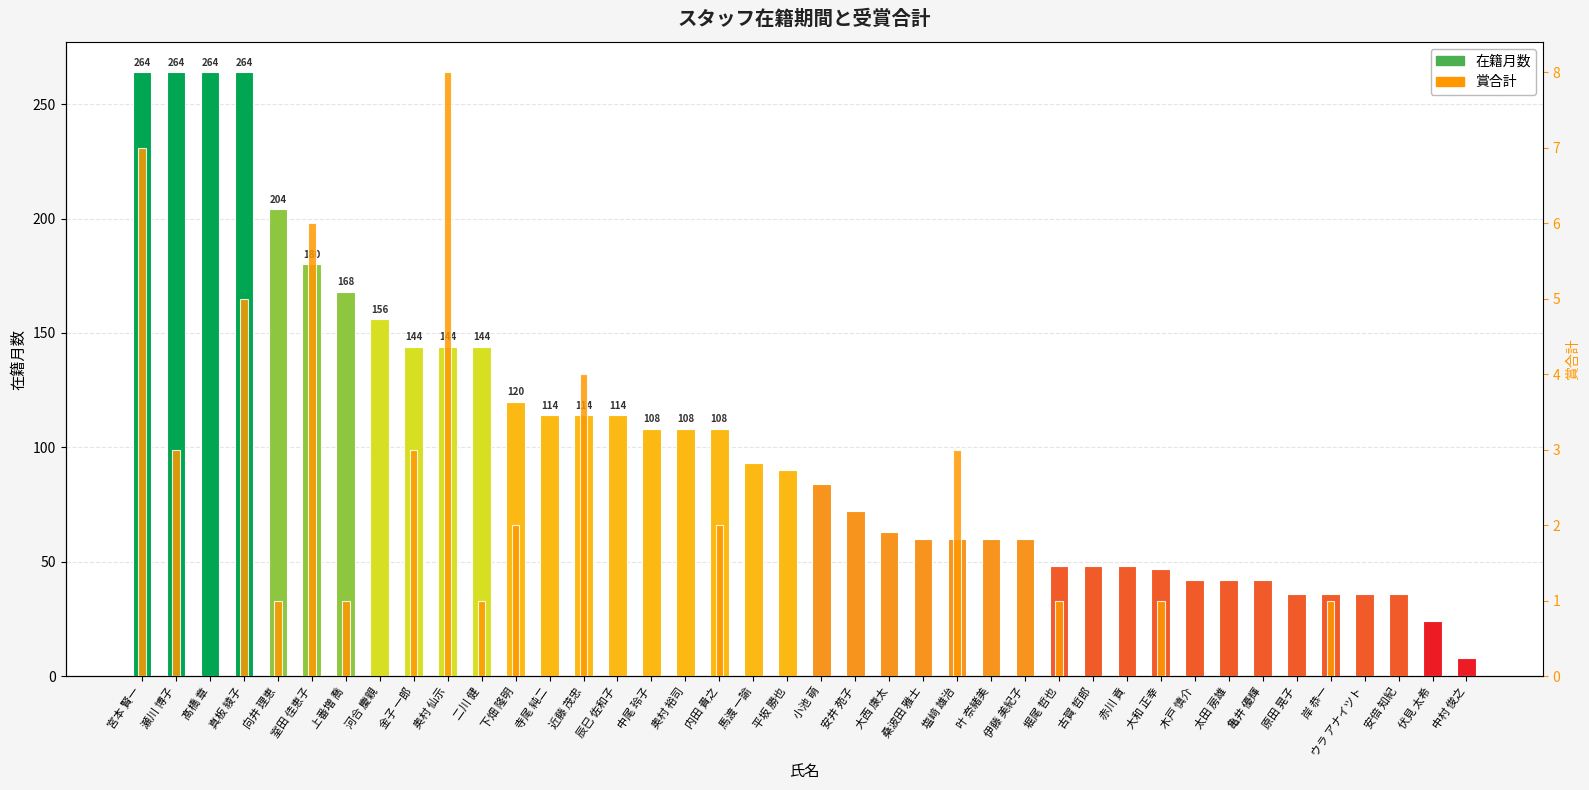

At which category is the sum across all series the highest?

宮本 賢一